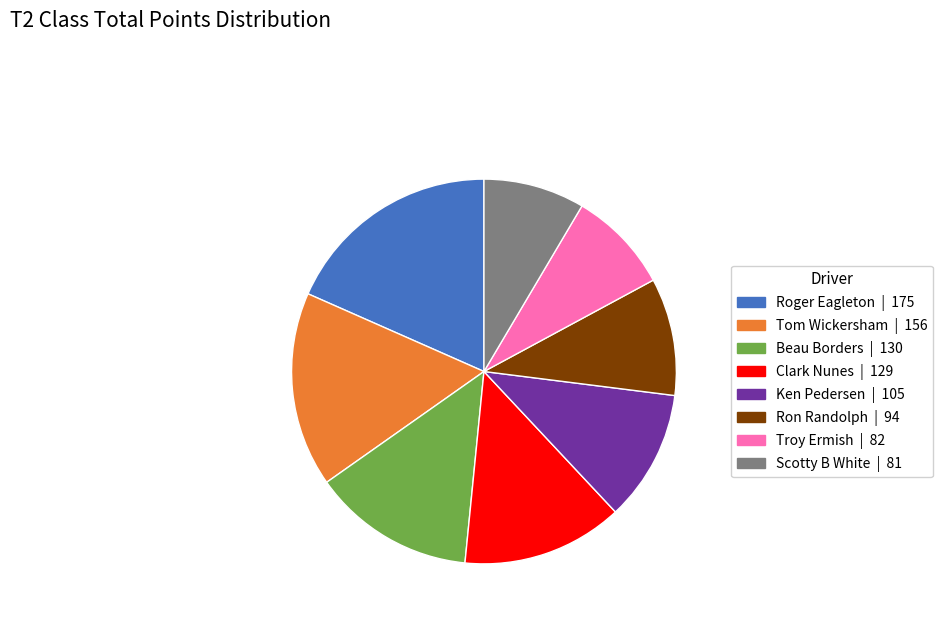

Is there a majority slice in this chart?

No